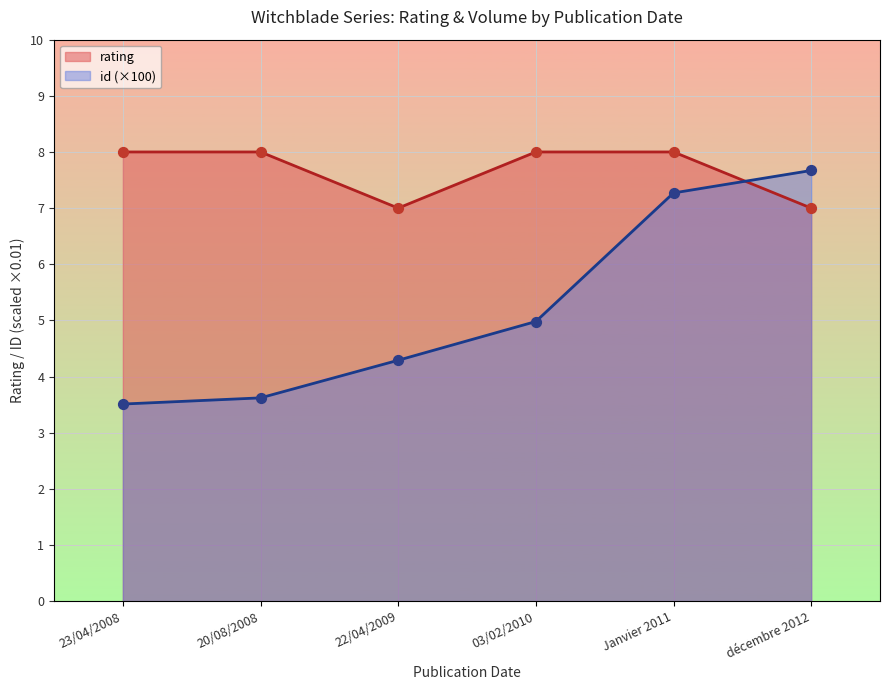

Is the value of id at 03/02/2010 greater than the value of rating at 03/02/2010?

No